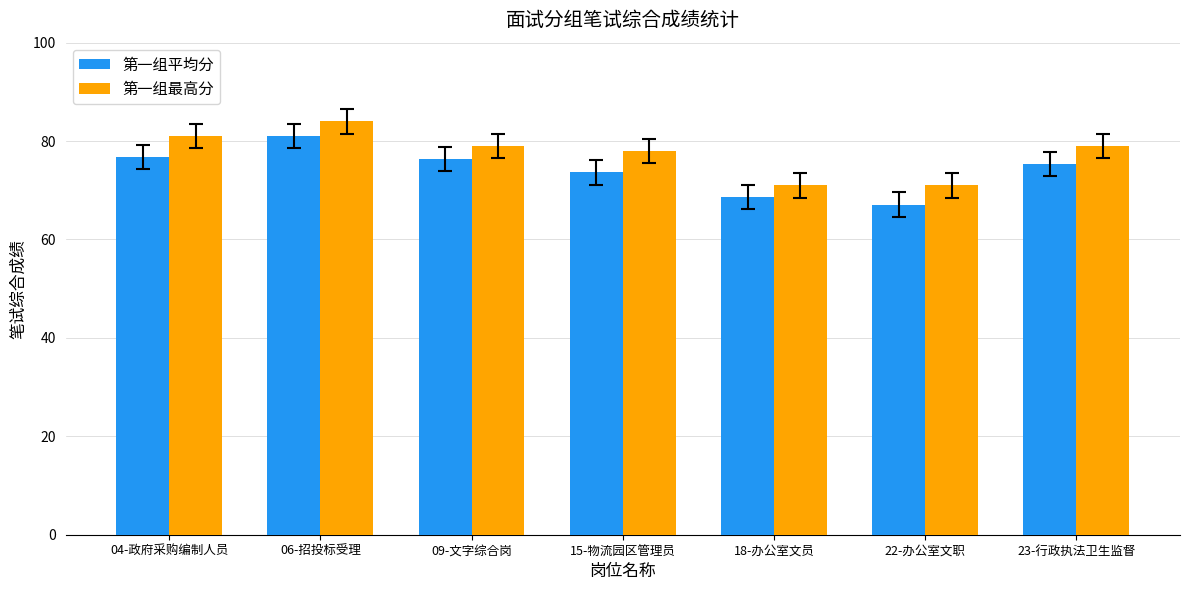

List the series in order of their peak value, lowest first.

第一组平均分, 第一组最高分